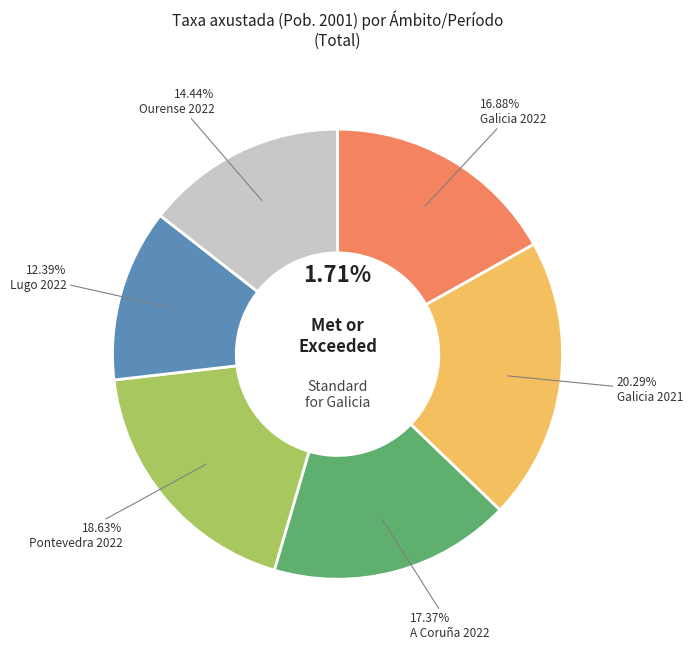

Does Pontevedra 2022 represent more than half of the total?

No